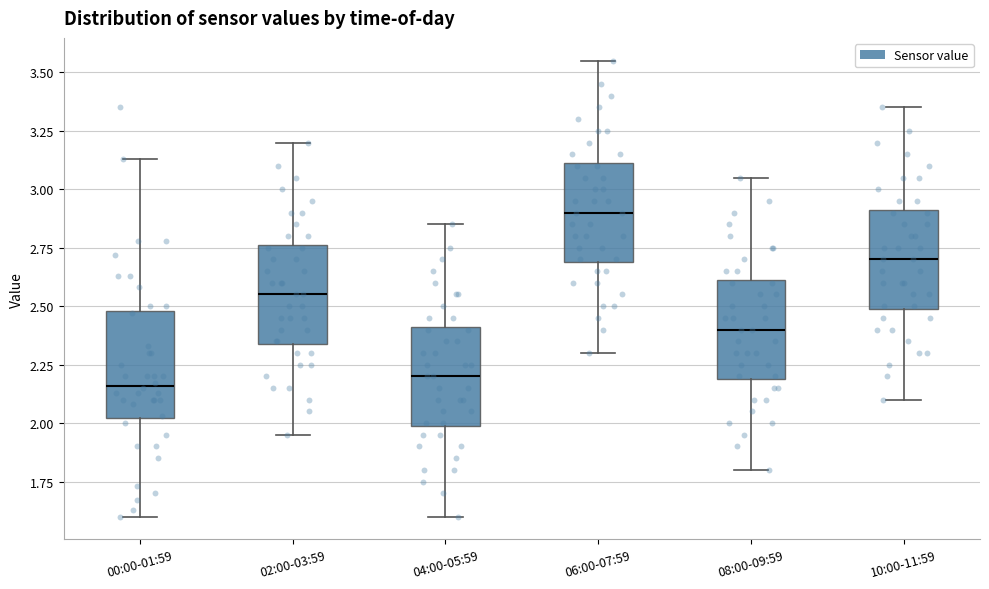

Reading left to right, transcribe this box plot: for each box, give where its median line is, the range the box spans, and where its two whiskers end, as read against the y-axis. The values are not printed on the chart, so give them approximately, as read against the axis.

00:00-01:59: median 2.15, box 2.00 to 2.50, whiskers 1.60 to 3.15
02:00-03:59: median 2.55, box 2.35 to 2.75, whiskers 1.95 to 3.20
04:00-05:59: median 2.20, box 2.00 to 2.40, whiskers 1.60 to 2.85
06:00-07:59: median 2.90, box 2.70 to 3.10, whiskers 2.30 to 3.55
08:00-09:59: median 2.40, box 2.20 to 2.60, whiskers 1.80 to 3.05
10:00-11:59: median 2.70, box 2.50 to 2.90, whiskers 2.10 to 3.35